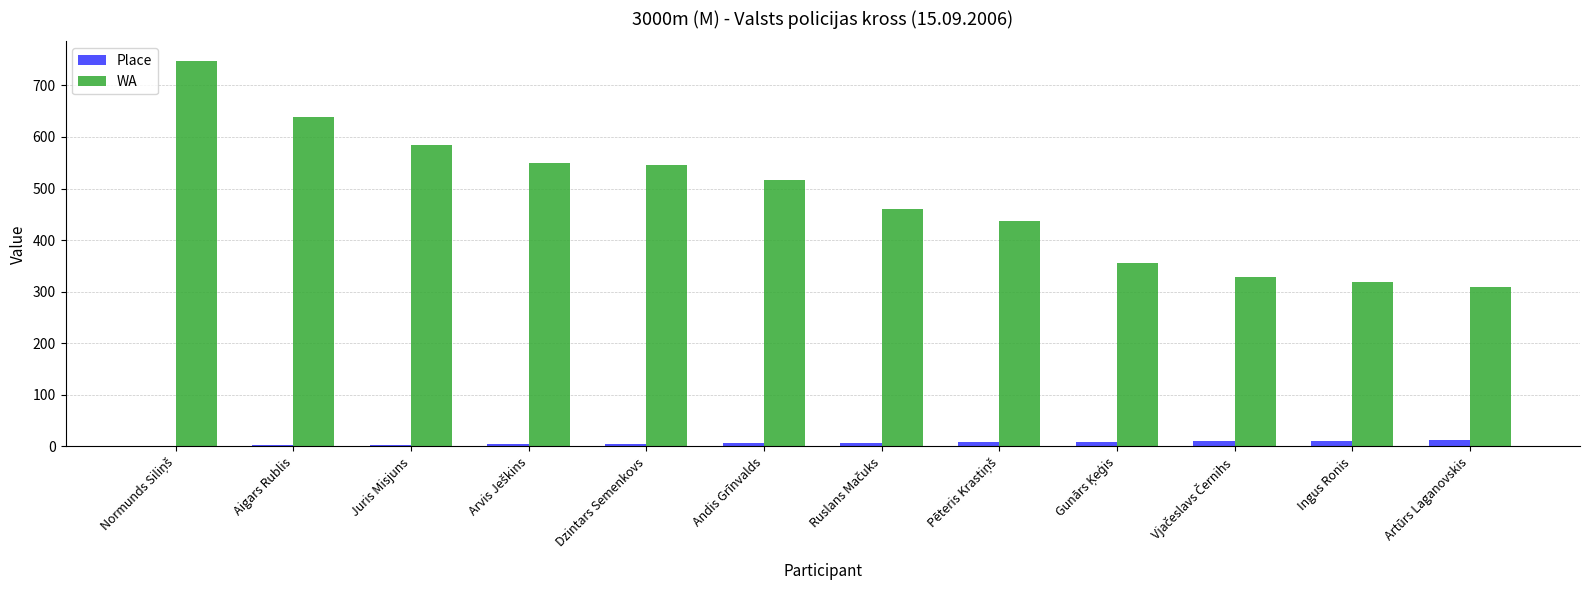

What is the spread (max minus min) of values at Juris Misjuns?

582